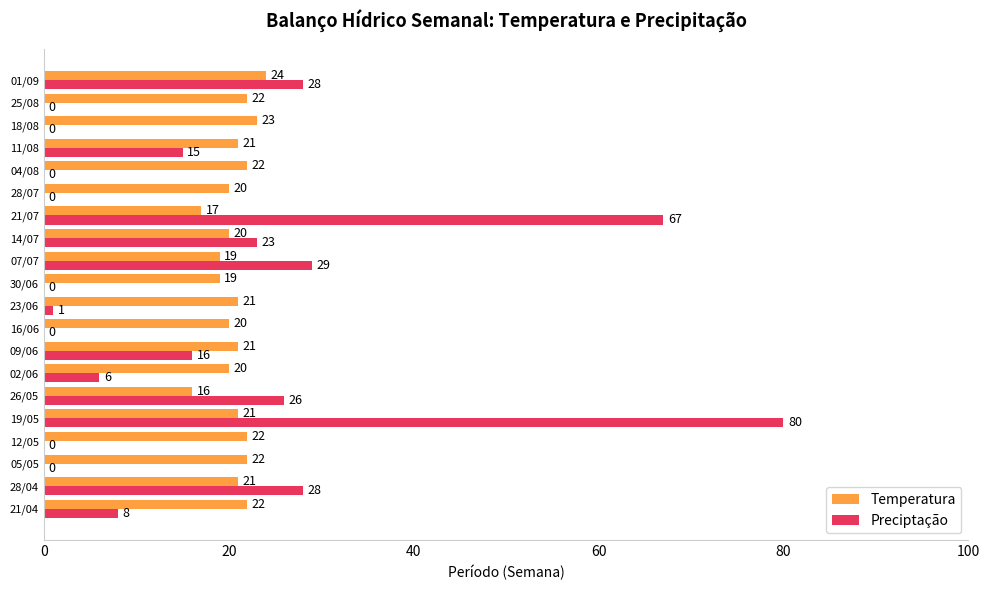

Which series has the largest range (max minus min)?

Preciptação